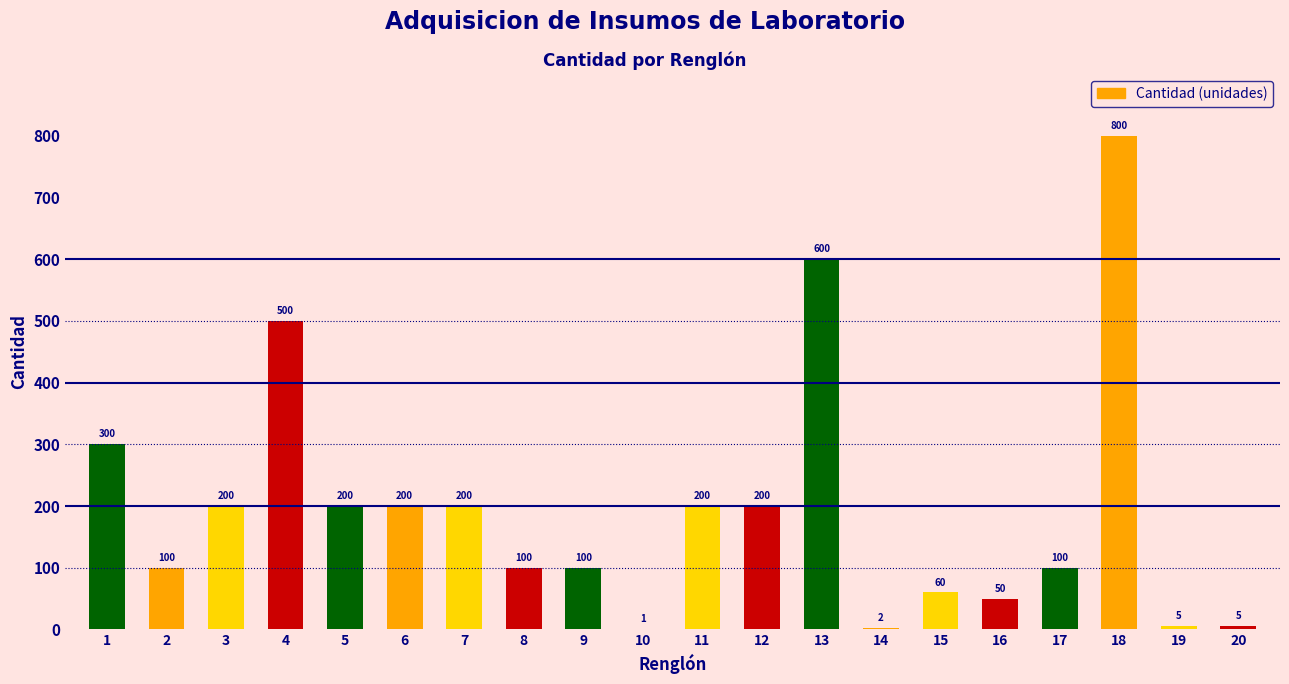

Reading left to right, extract all data points from this chart.

300	100	200	500	200	200	200	100	100	1	200	200	600	2	60	50	100	800	5	5